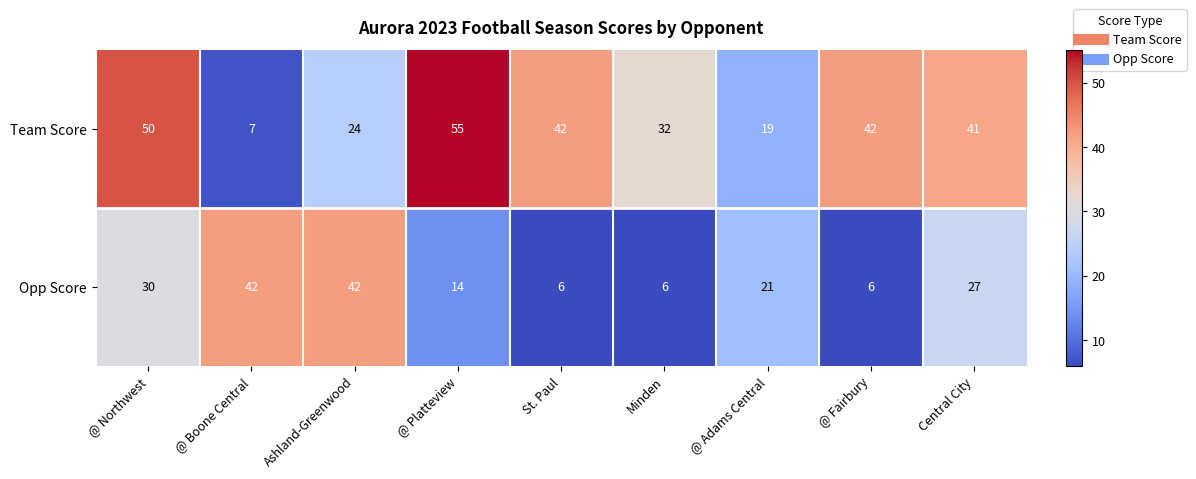

Between St. Paul and Minden, which series saw the biggest shift?

Team Score